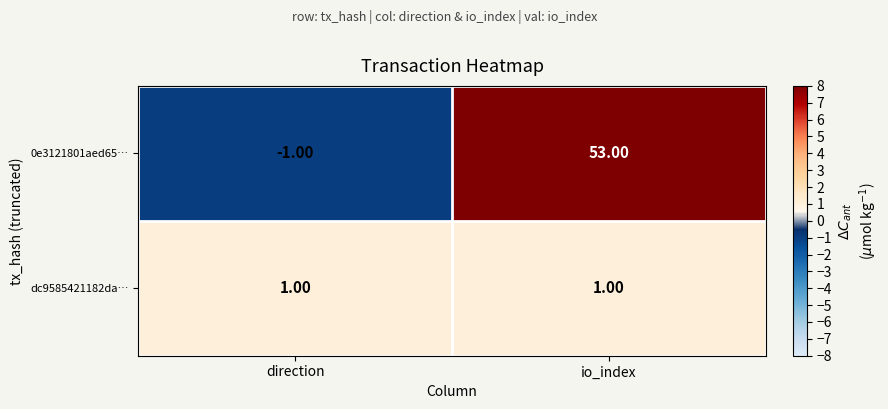

Rank the categories by 0e3121801aed65… value from highest to lowest.

io_index, direction